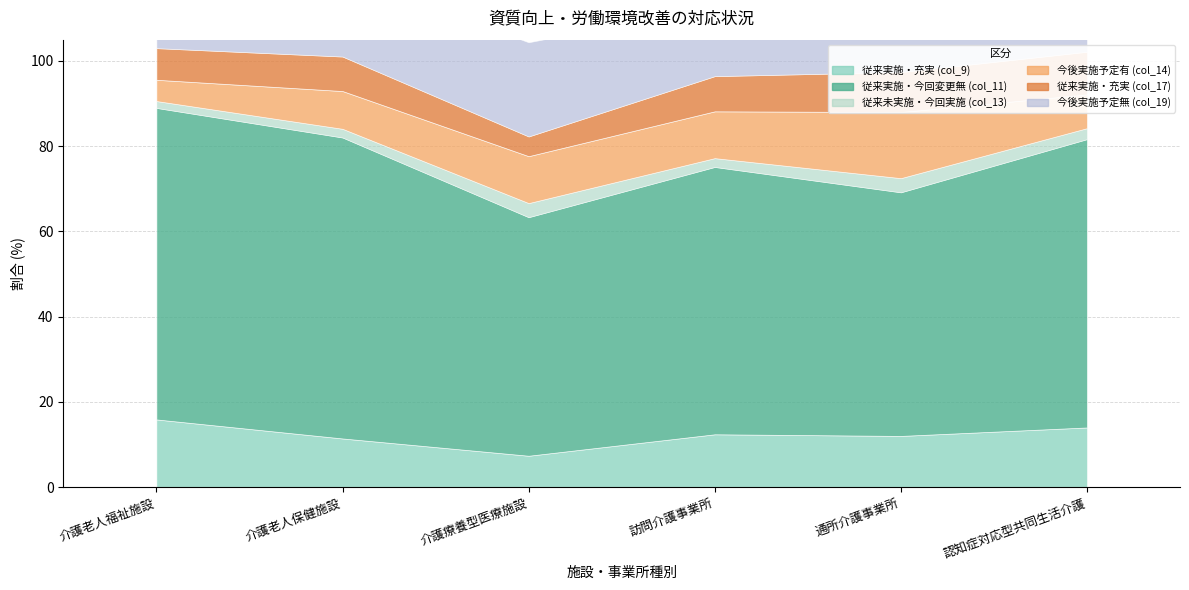

Is the value of 従来未実施・今回実施 (col_13) at 介護老人保健施設 greater than the value of 今後実施予定有 (col_14) at 介護老人保健施設?

No